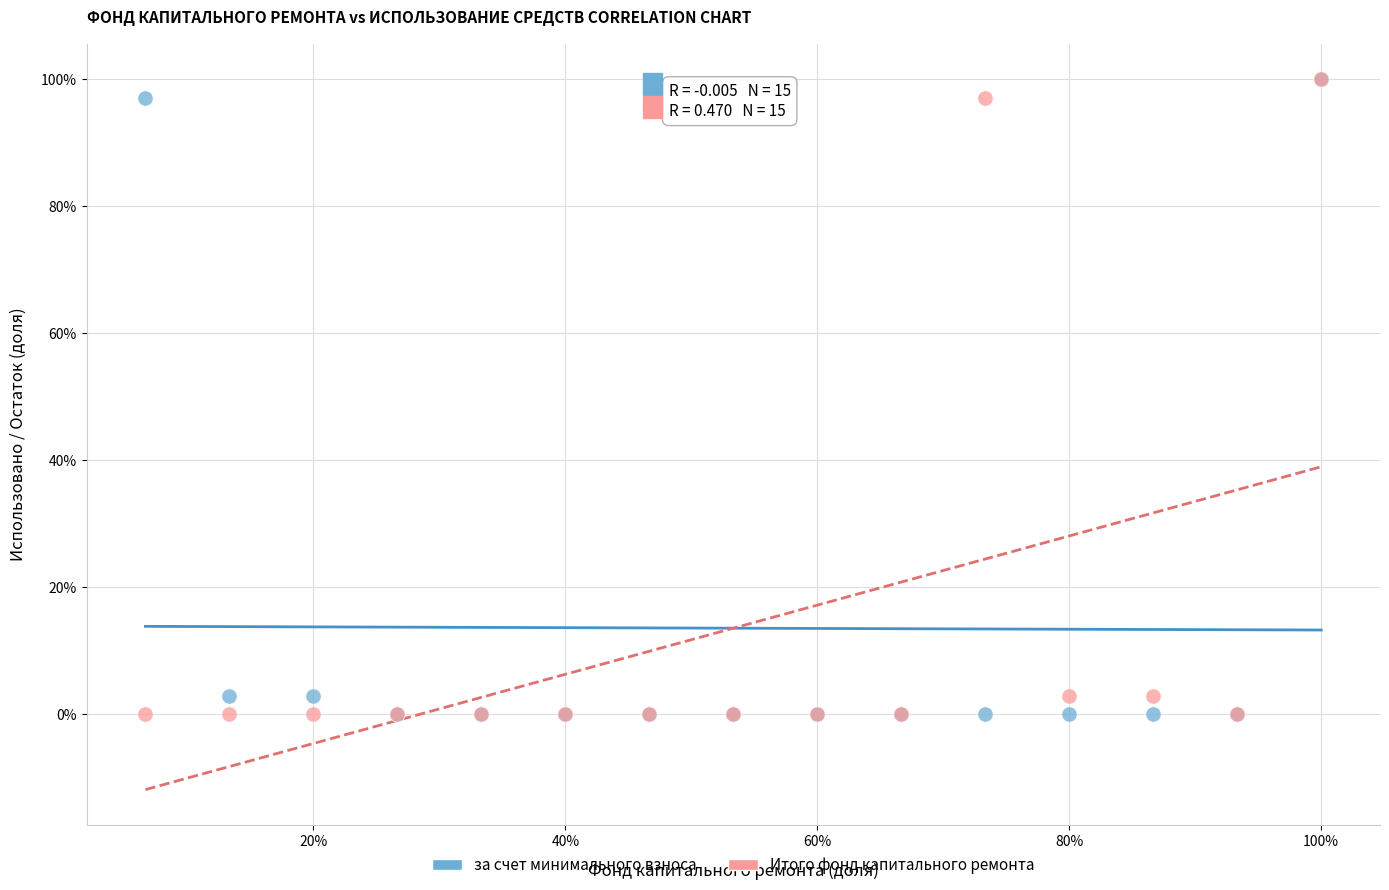

What are all the series names shown in the legend?

за счет минимального взноса, Итого фонд капитального ремонта